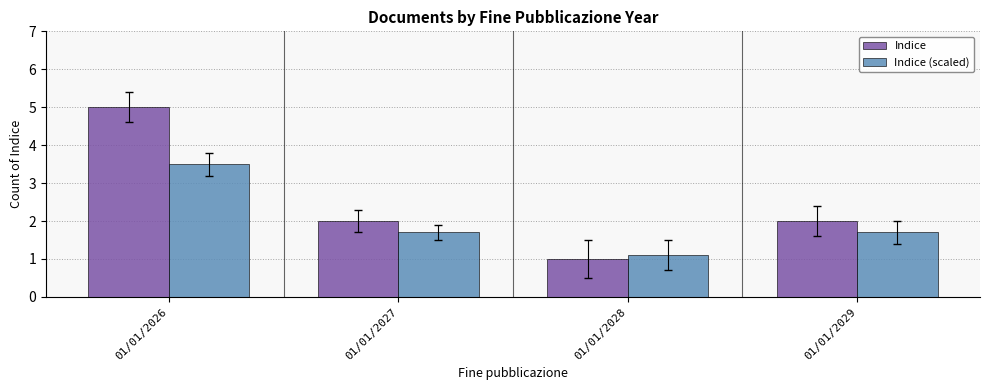

What is the value of the Indice (scaled) bar at the 2nd from the left?

1.7